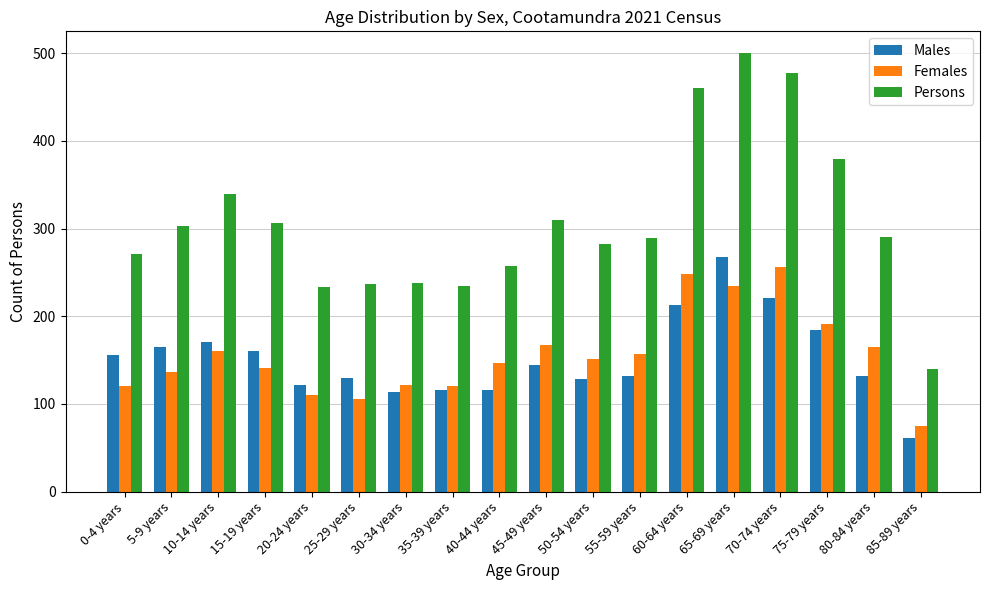

What is the difference between the highest and lowest values at 25-29 years?

131